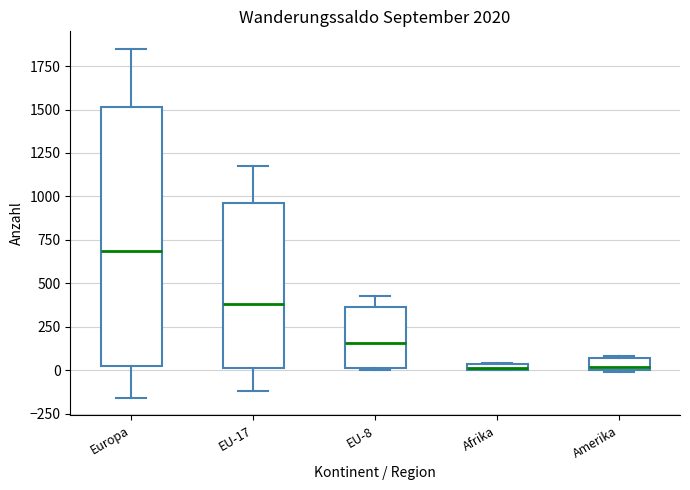

Which box's median line is the highest?

Europa